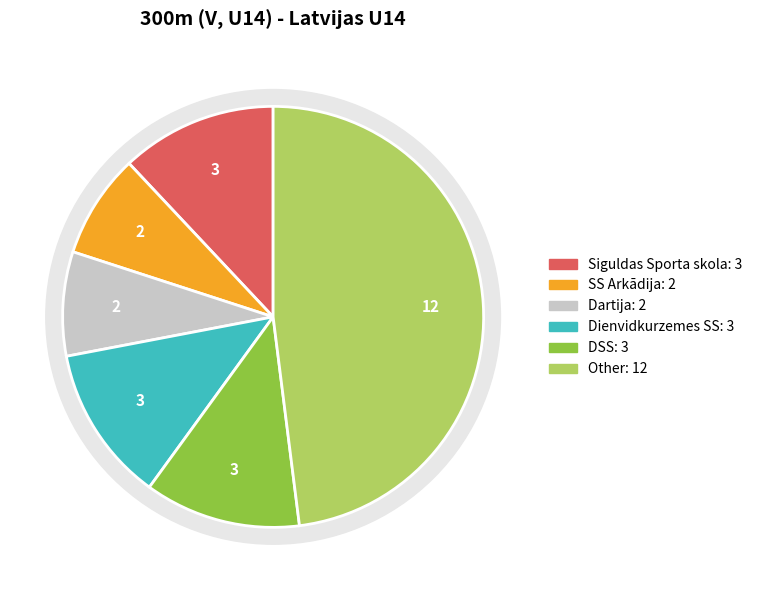

The Bauskas BJSS slice represents 22% of the pie. True or false?

False